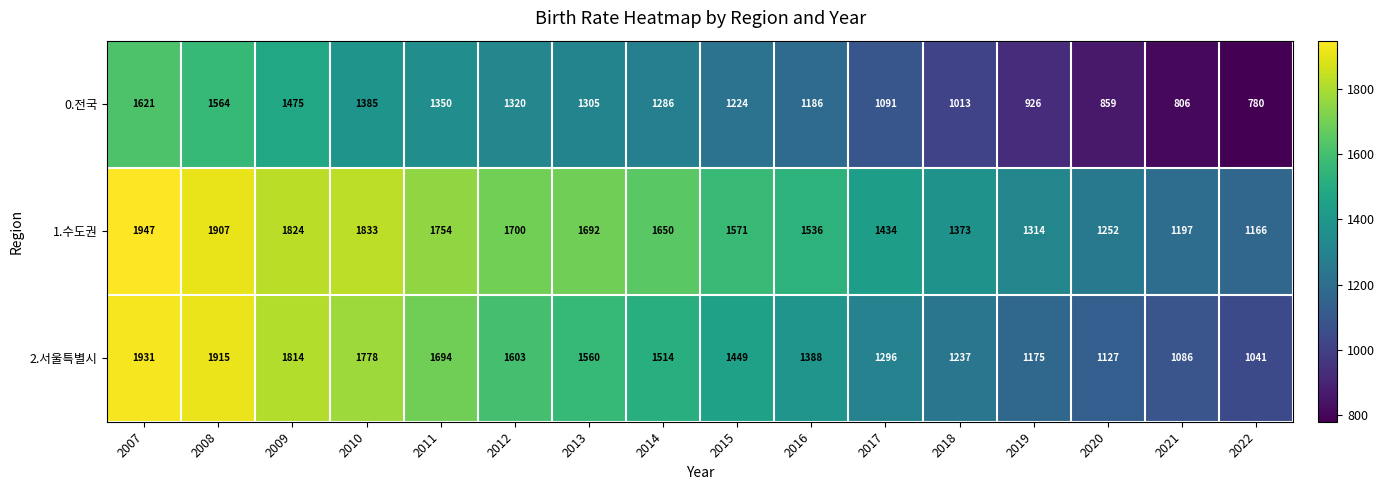

True or false: 0.전국 has a value of 236 at 2019.

False